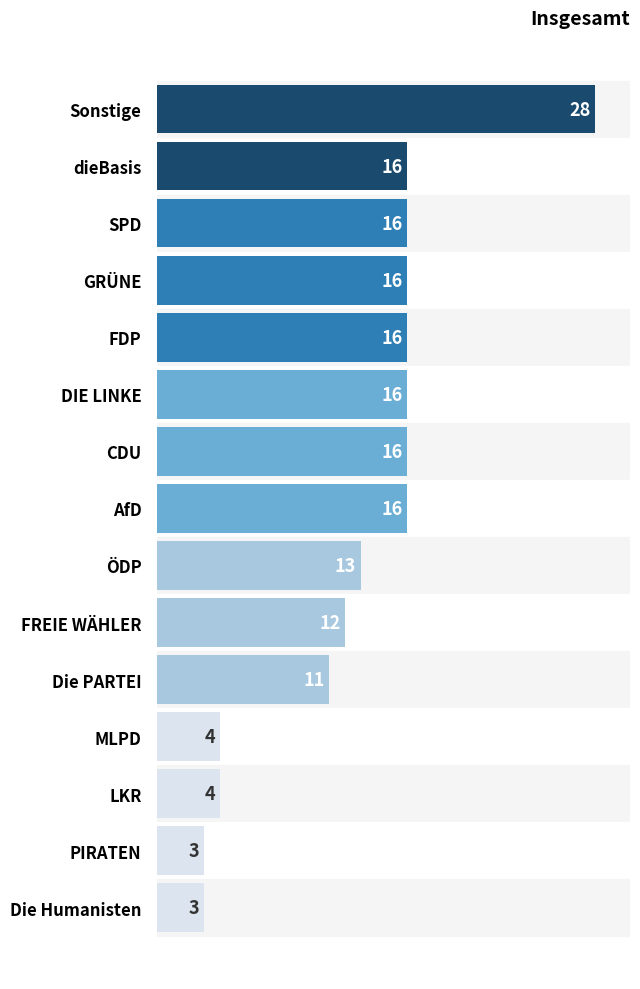

Reading top to bottom, list all the values displayed in this chart.

Sonstige=28	dieBasis=16	SPD=16	GRÜNE=16	FDP=16	DIE LINKE=16	CDU=16	AfD=16	ÖDP=13	FREIE WÄHLER=12	Die PARTEI=11	MLPD=4	LKR=4	PIRATEN=3	Die Humanisten=3